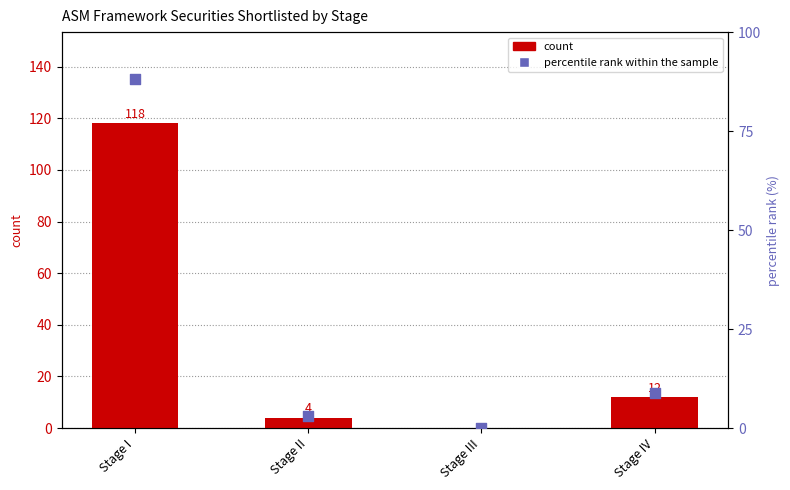

Which series contains the lowest Y value?

count